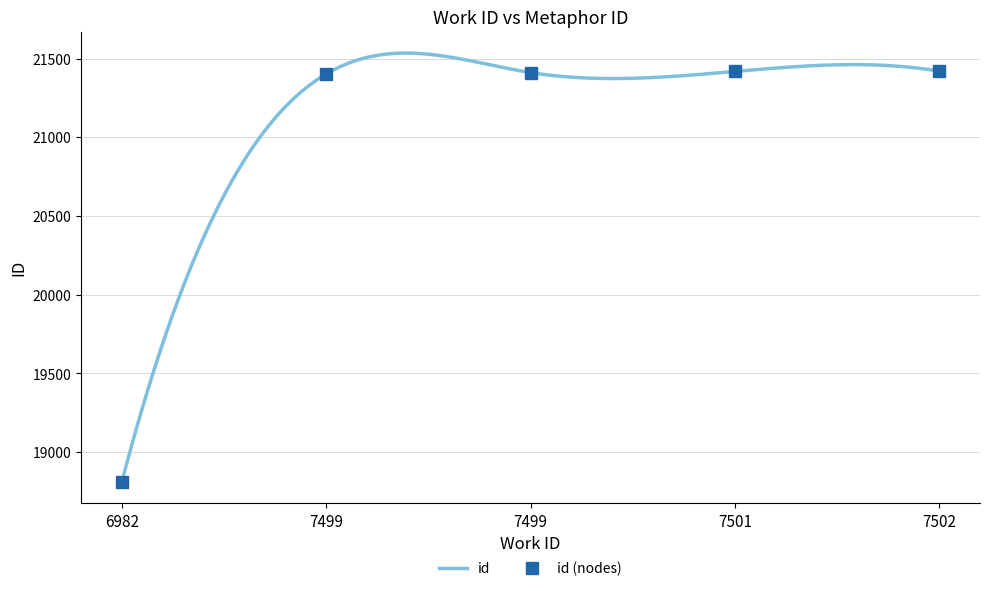

List the labels in order of value, smallest first.

6982, 7499, 7499, 7501, 7502